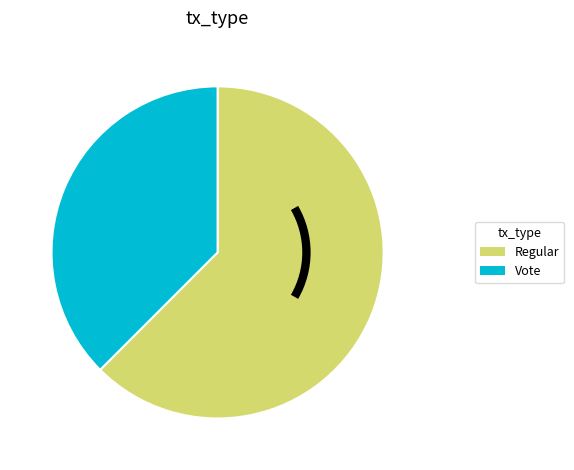

Between Vote and Regular, which is larger?

Regular